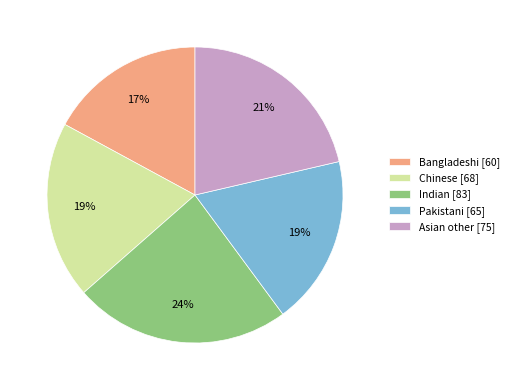

To the nearest percent, what is the combined percentage of Chinese and Bangladeshi?

36%